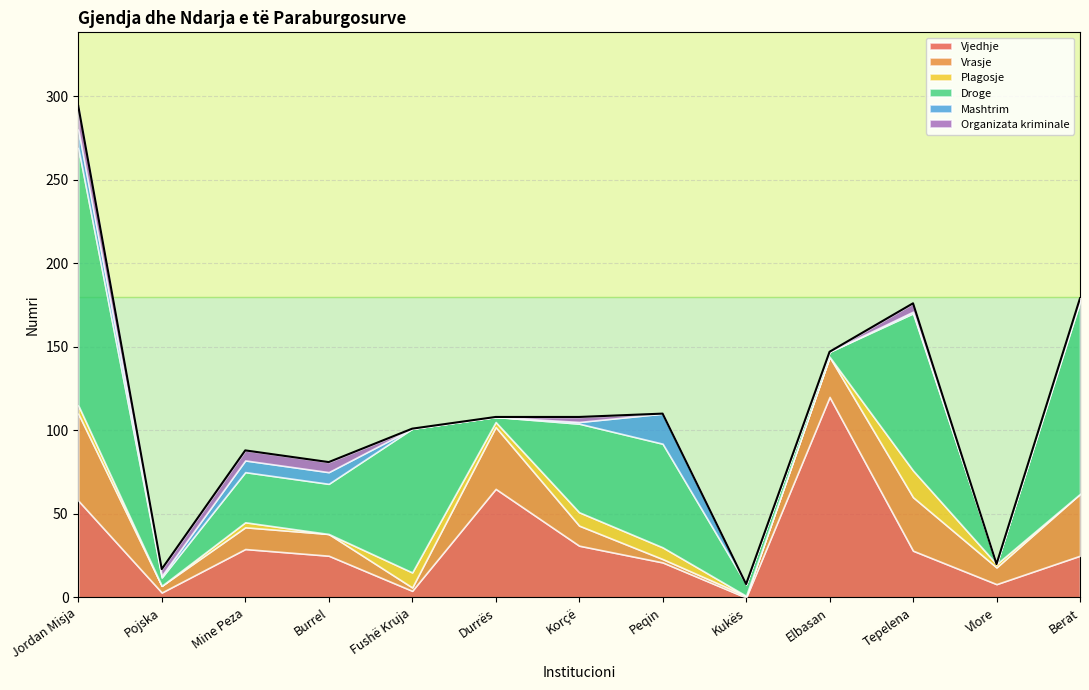

How many lines are shown in the chart?

6